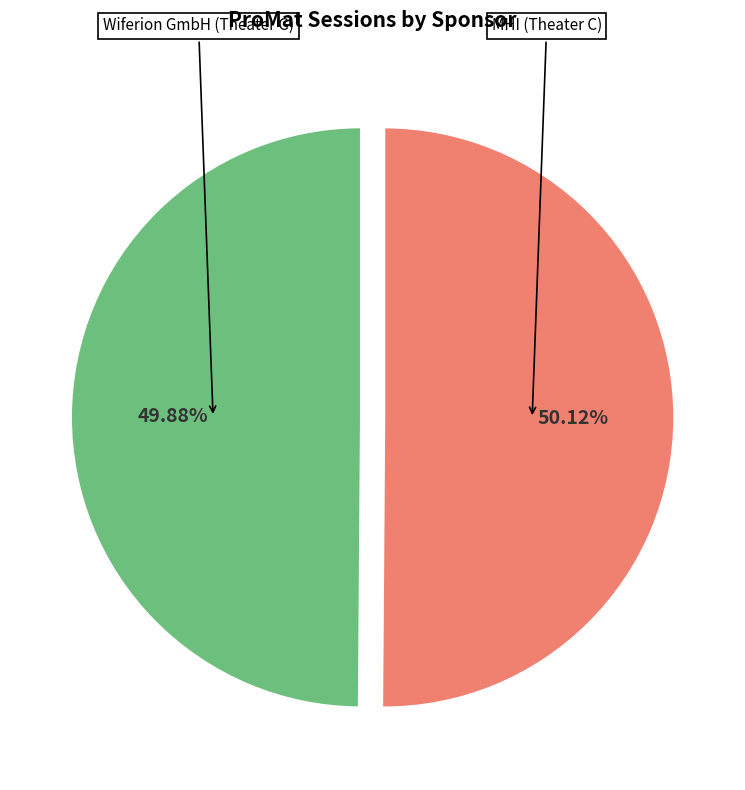

Do MHI (Theater C) and Wiferion GmbH (Theater G) together represent more than half of the pie?

Yes